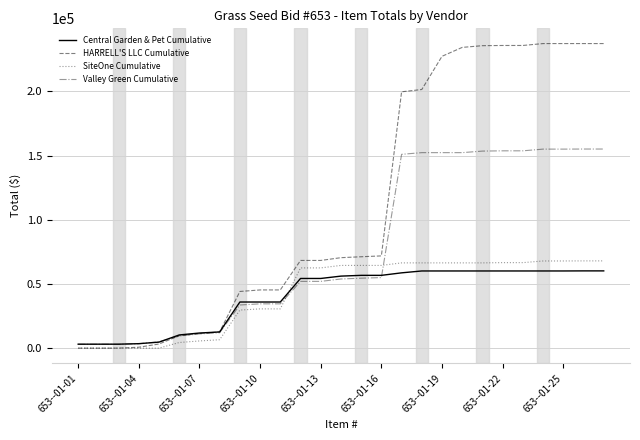

What is the highest value of the Valley Green Cumulative series?

155075.5